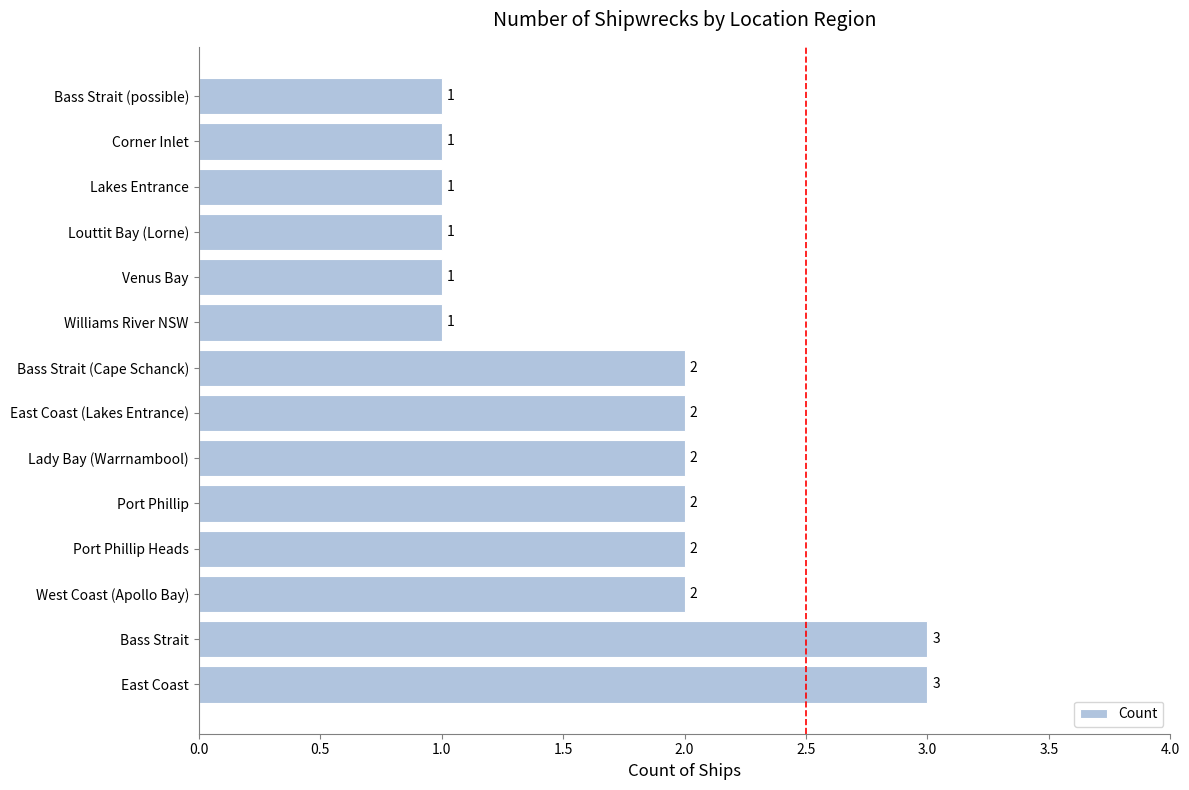

Between East Coast (Lakes Entrance) and Bass Strait, which is larger?

Bass Strait